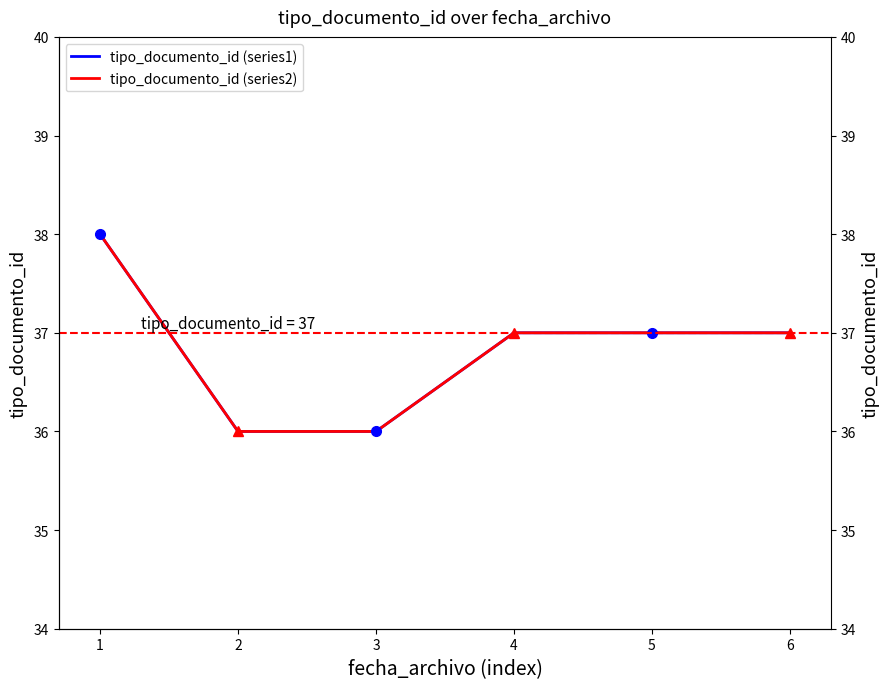

Which category has the highest value across all series?

1